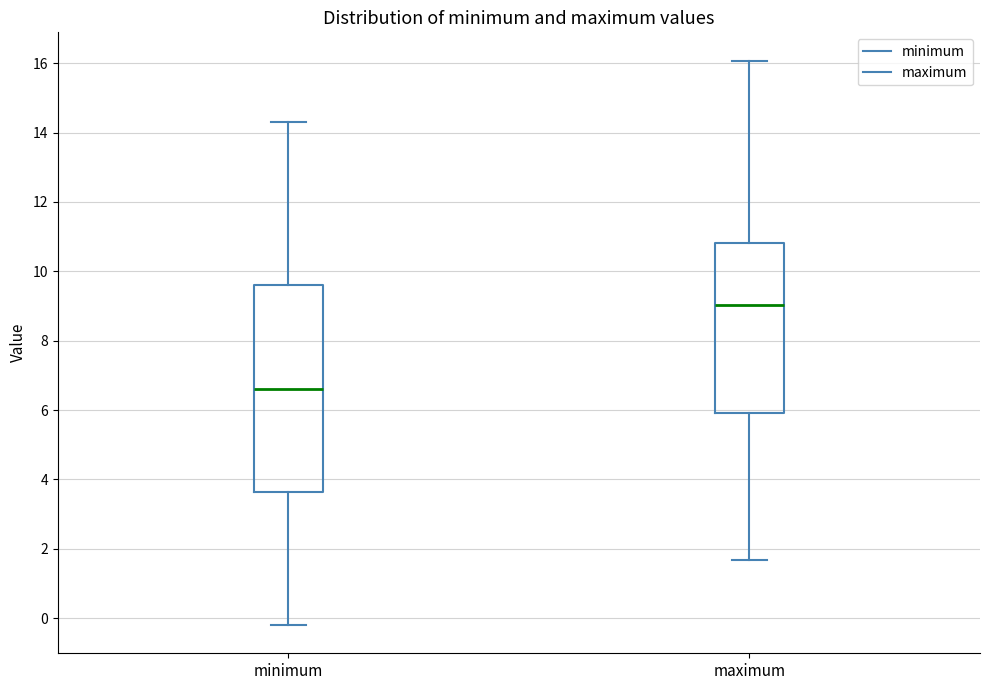

Reading left to right, transcribe this box plot: for each box, give where its median line is, the range the box spans, and where its two whiskers end, as read against the y-axis. The values are not printed on the chart, so give them approximately, as read against the axis.

minimum: median 6.6, box 3.6 to 9.6, whiskers -0.2 to 14.4
maximum: median 9.0, box 6.0 to 10.8, whiskers 1.6 to 16.0